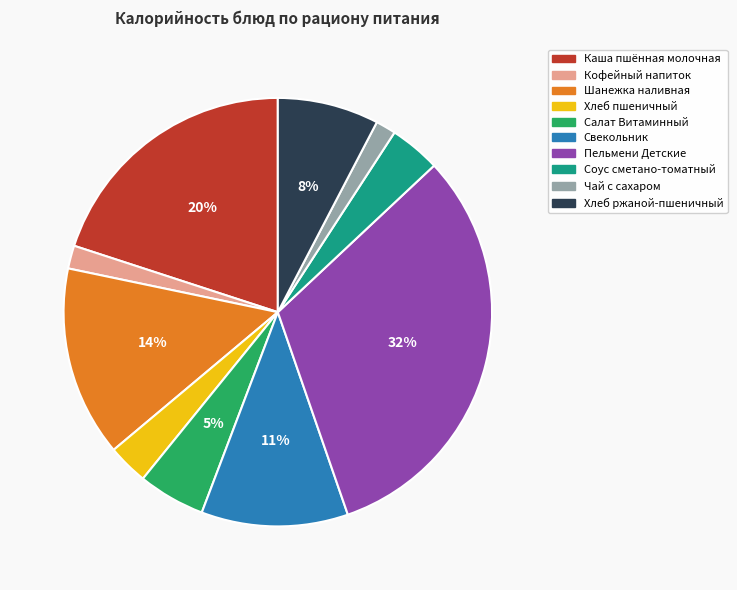

Is there a majority slice in this chart?

No